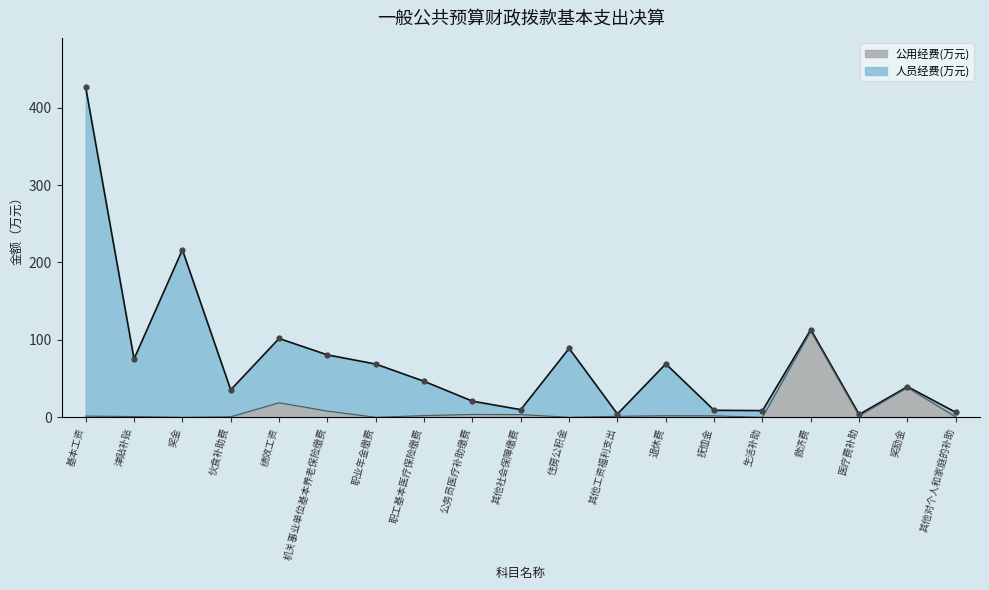

What is the ratio of the value at 其他对个人和家庭的补助 to the value at 退休费?

0.2